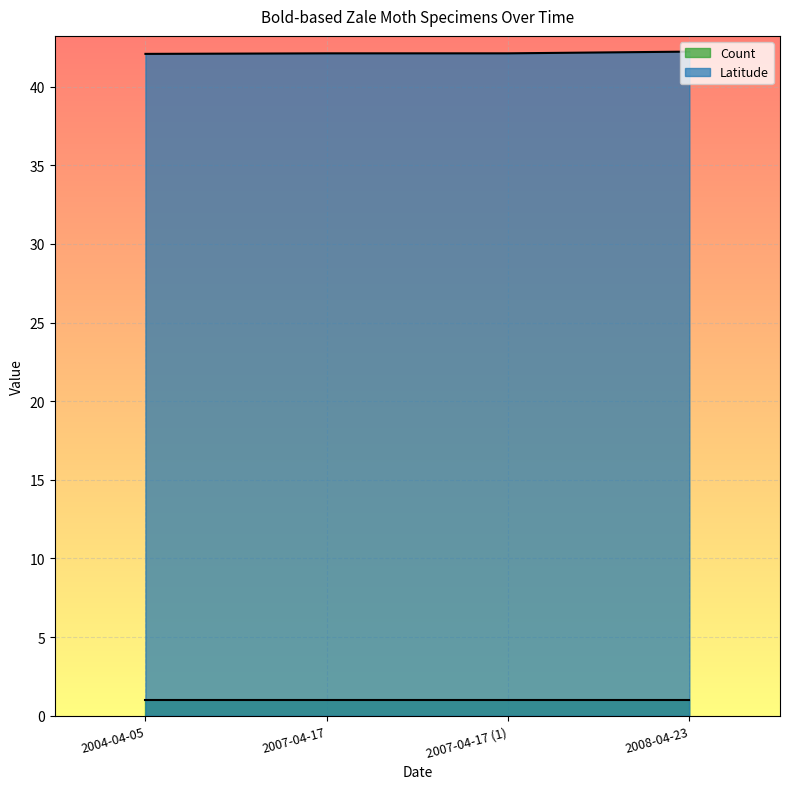

What is the difference between the highest and lowest values at 2007-04-17?

41.1